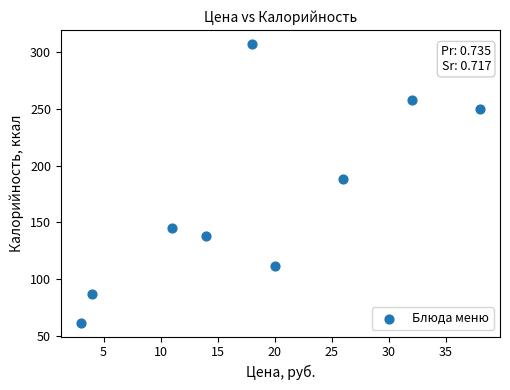

What is the range of X values (max minus min)?

35